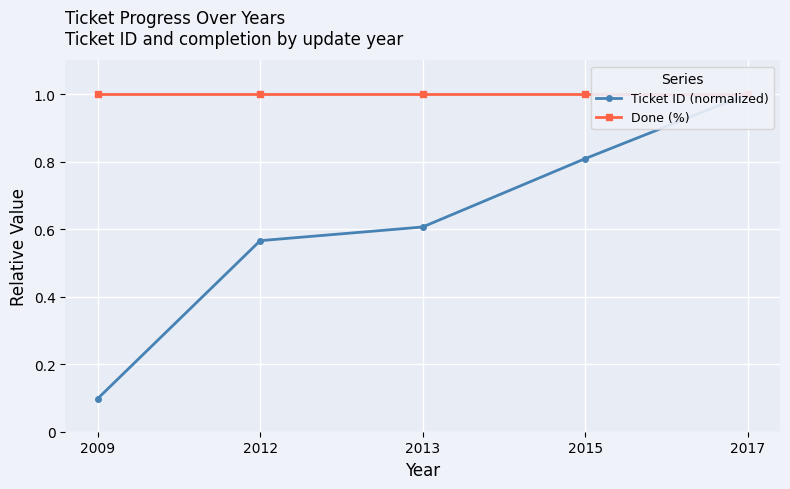

At 2009, list the series in order from largest to smallest.

Done (%), Ticket ID (normalized)